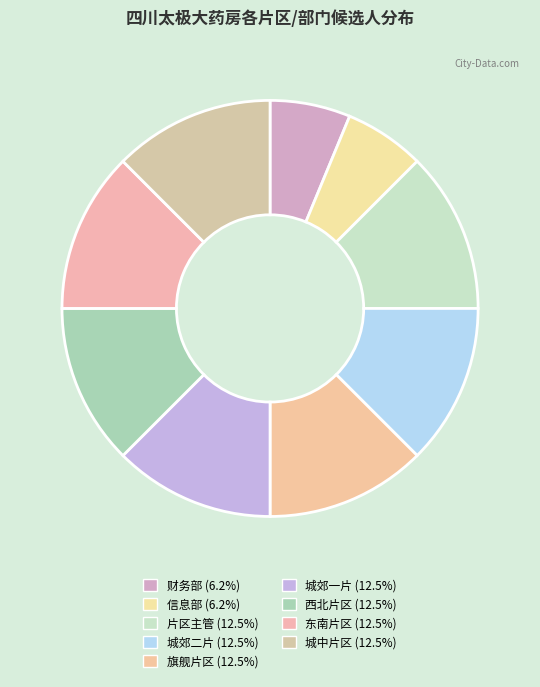

How many slices are in this pie chart?

9